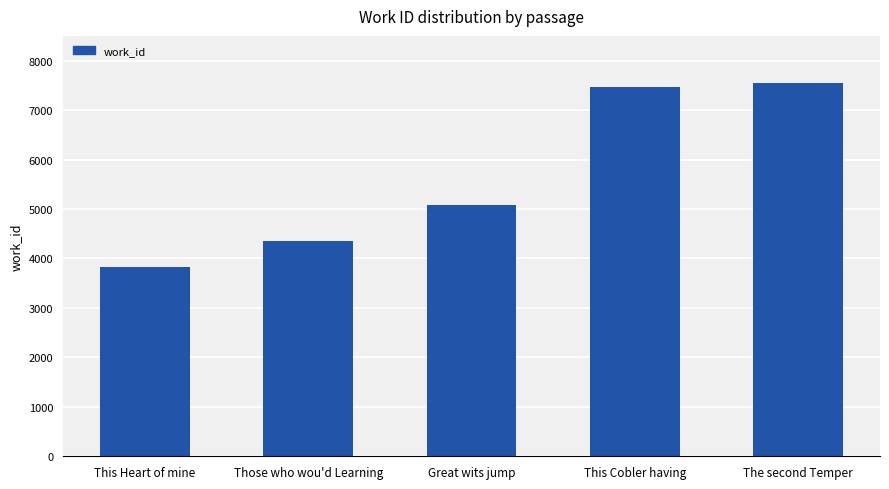

What is the minimum value shown in the chart?

3834